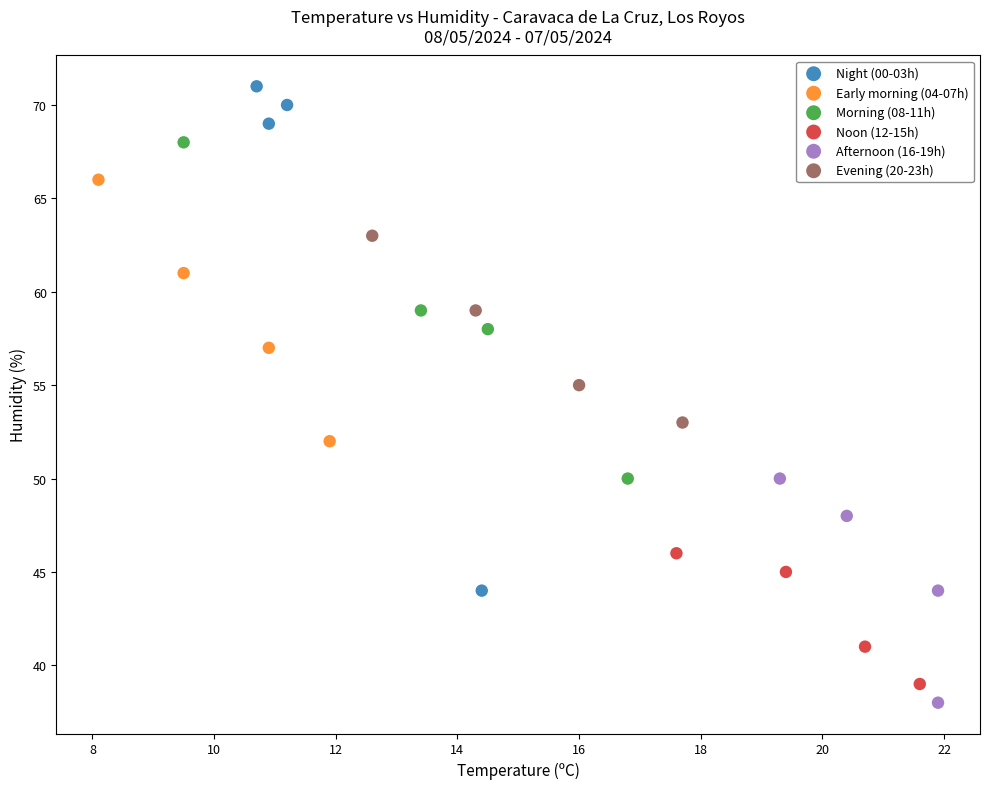

What are all the series names shown in the legend?

Night (00-03h), Early morning (04-07h), Morning (08-11h), Noon (12-15h), Afternoon (16-19h), Evening (20-23h)